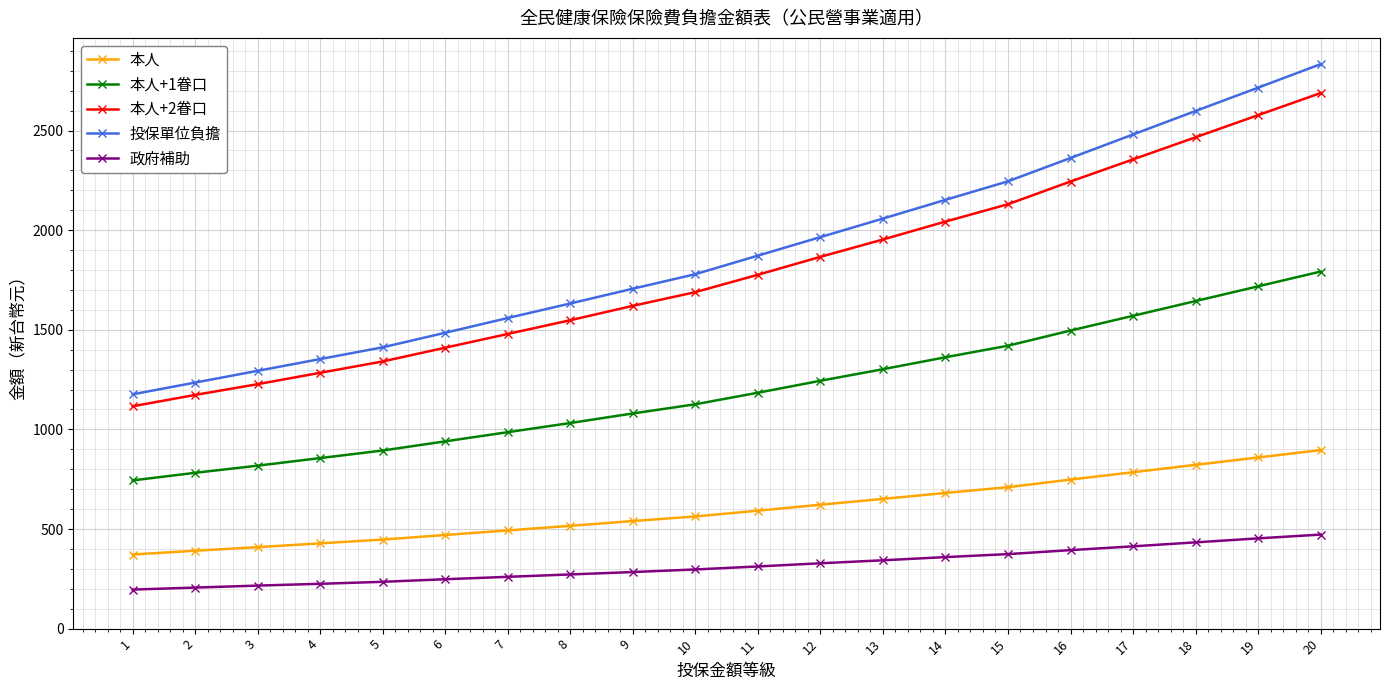

Which series has the widest spread of values?

投保單位負擔